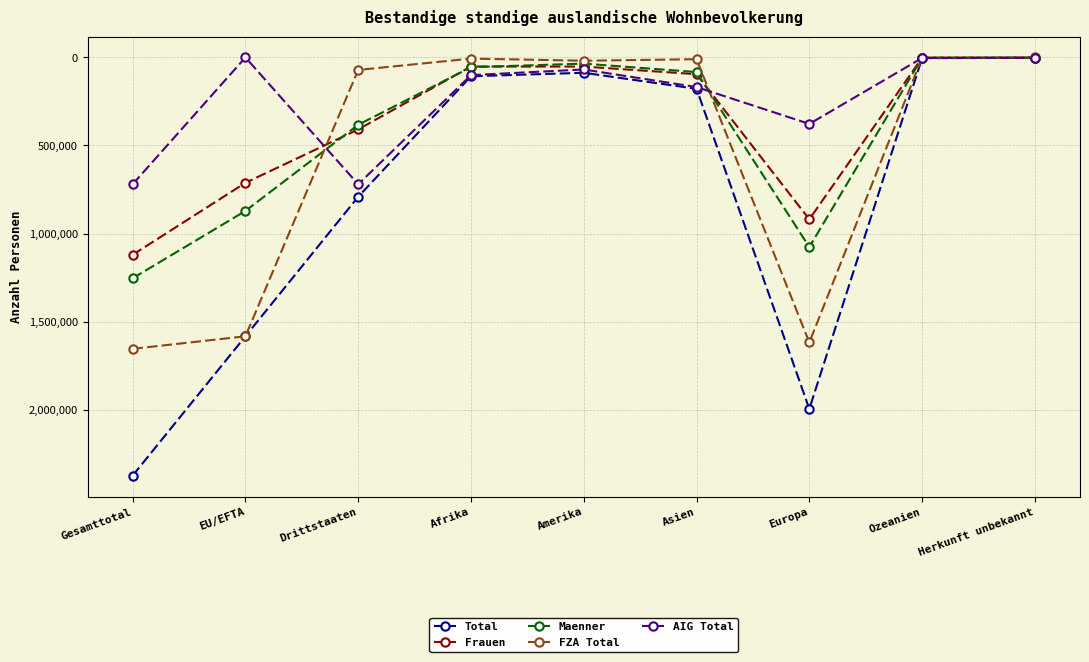

True or false: Frauen has more than 0 interior local peaks.

True